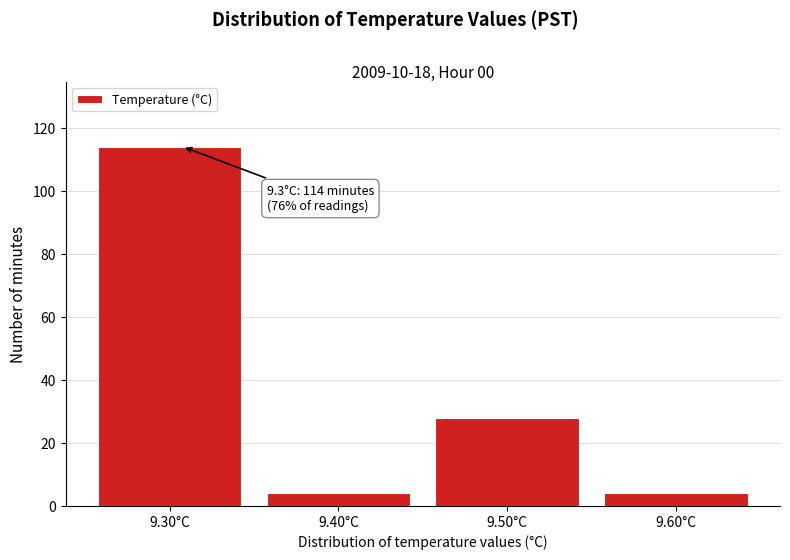

Reading left to right, what are all the values shown in this chart?

114	4	28	4